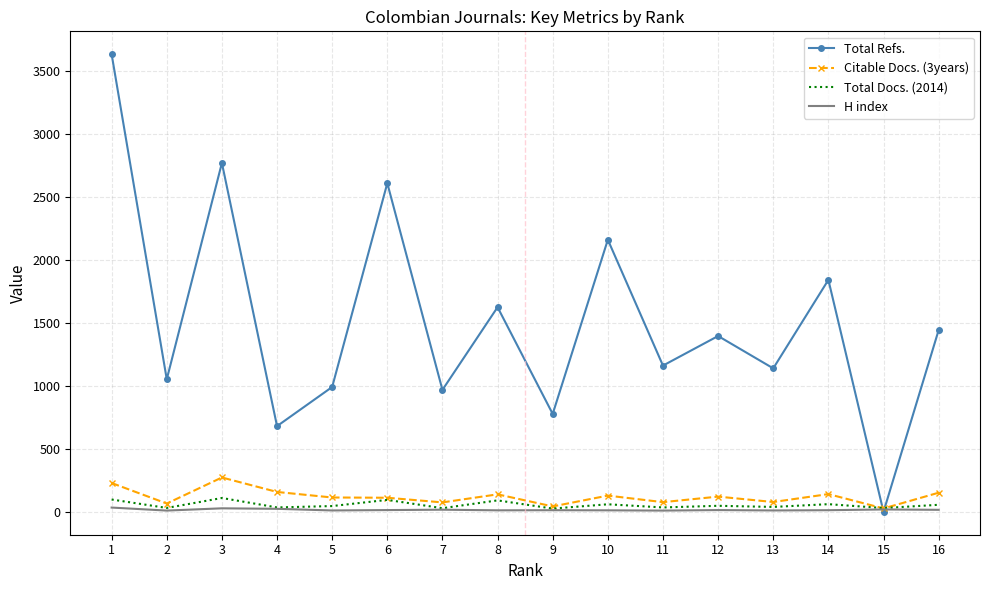

After their last crossing, which series has the higher values: Citable Docs. (3years) or Total Refs.?

Total Refs.